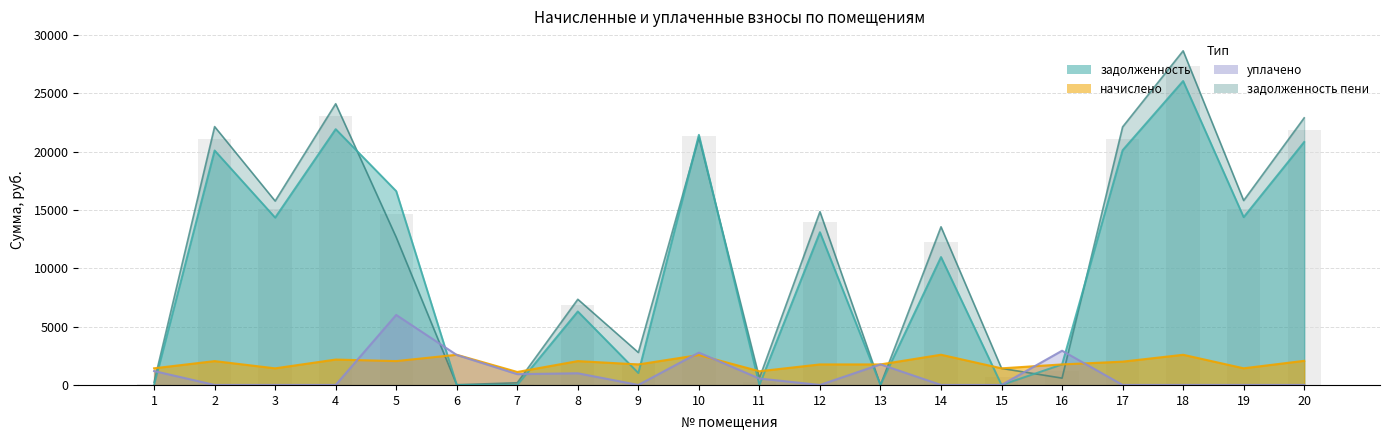

Reading right to left, list all the values displayed in this chart.

задолженность: 20822.6	14379.4	26047.9	20115.4	1759.4	0.0	10964.3	0.0	13091.2	0.0	21436.6	1022.9	6298.5	0.0	0.0	16610.5	21922.8	14340.2	20095.7	0.8
начислено: 2067.0	1427.4	2585.7	1996.8	1758.9	1423.5	2589.6	1758.9	1758.9	1173.9	2566.2	1758.9	2043.6	1111.5	2585.7	2043.6	2176.2	1423.5	2043.6	1427.4
уплачено: 0.0	0.0	0.0	0.0	2933.1	0.0	0.0	1764.0	0.0	548.0	2770.0	0.0	1000.0	925.4	2569.0	6000.0	0.0	0.0	0.0	1190.3
задолженность_пени: 22889.6	15806.8	28633.6	22112.2	585.1	1421.6	13553.9	0.0	14850.1	587.5	21232.8	2781.8	7342.1	186.2	16.7	12654.1	24099.0	15763.7	22139.3	237.9